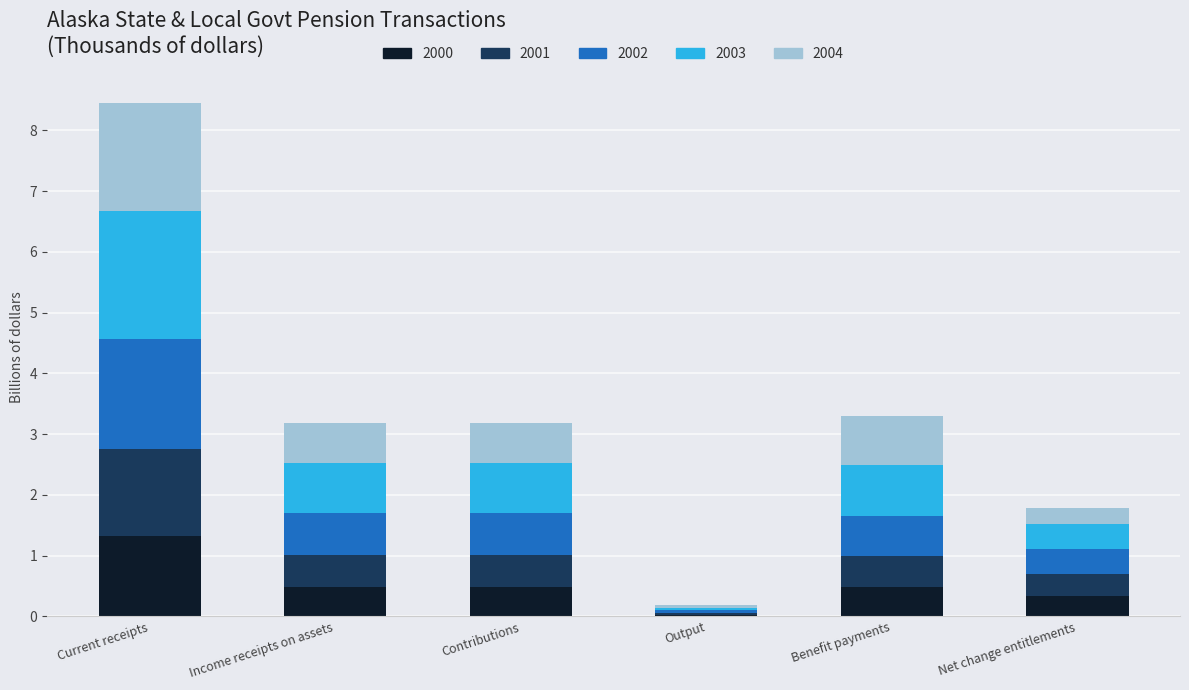

Count the number of data series in this chart.

5